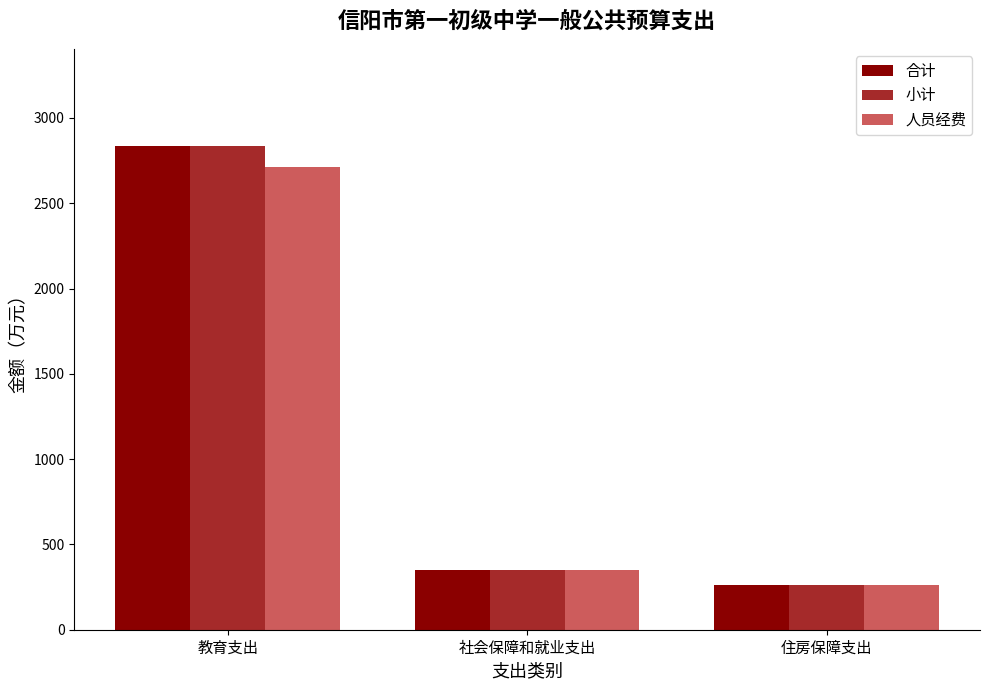

How many distinct data groups are displayed?

3